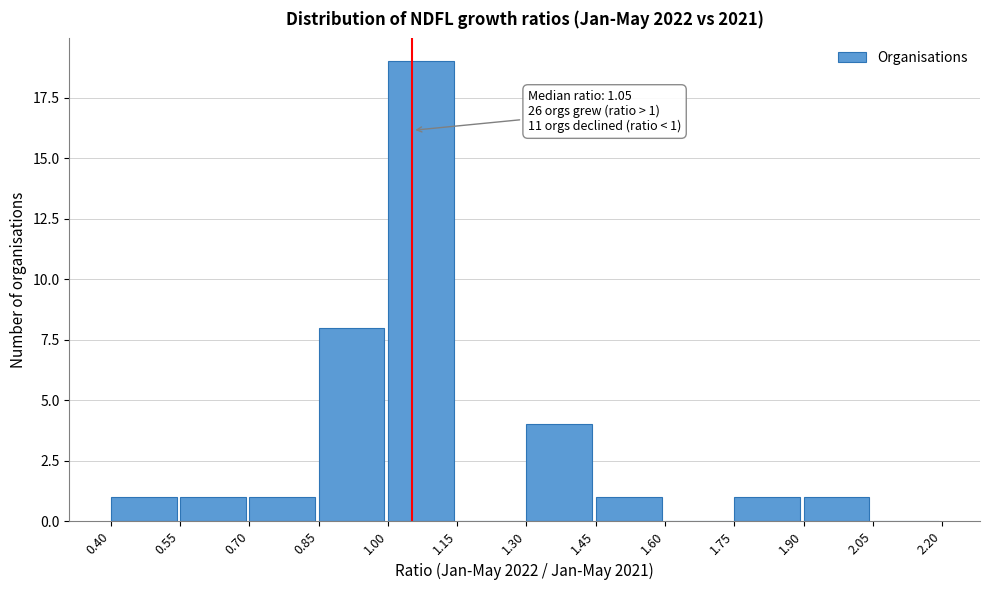

Over which range of the x-axis is the bar tallest?

1.00 to 1.15